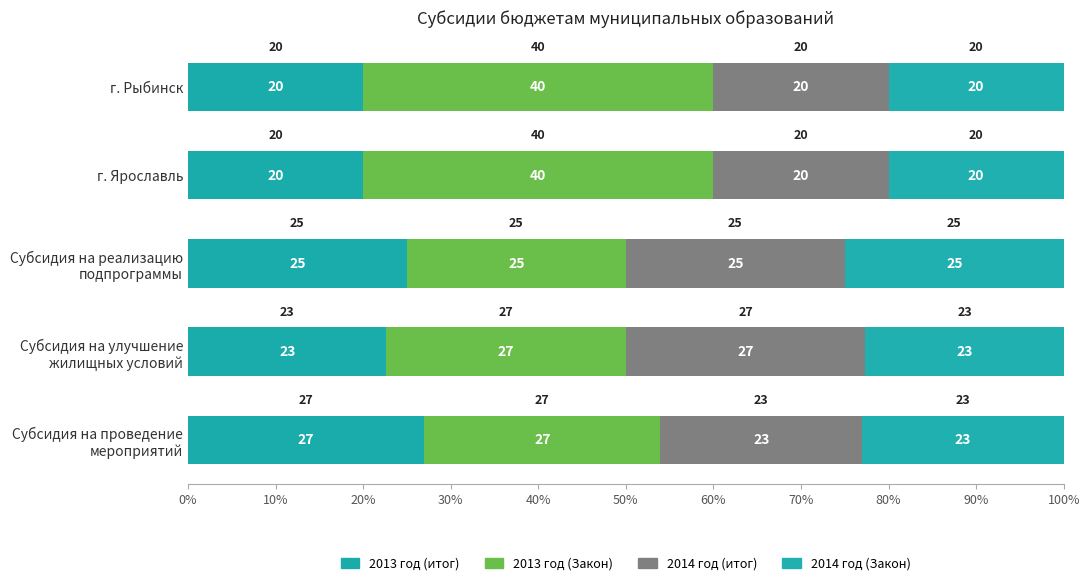

What is the average value of the 2013 год (итог) series?

22.9